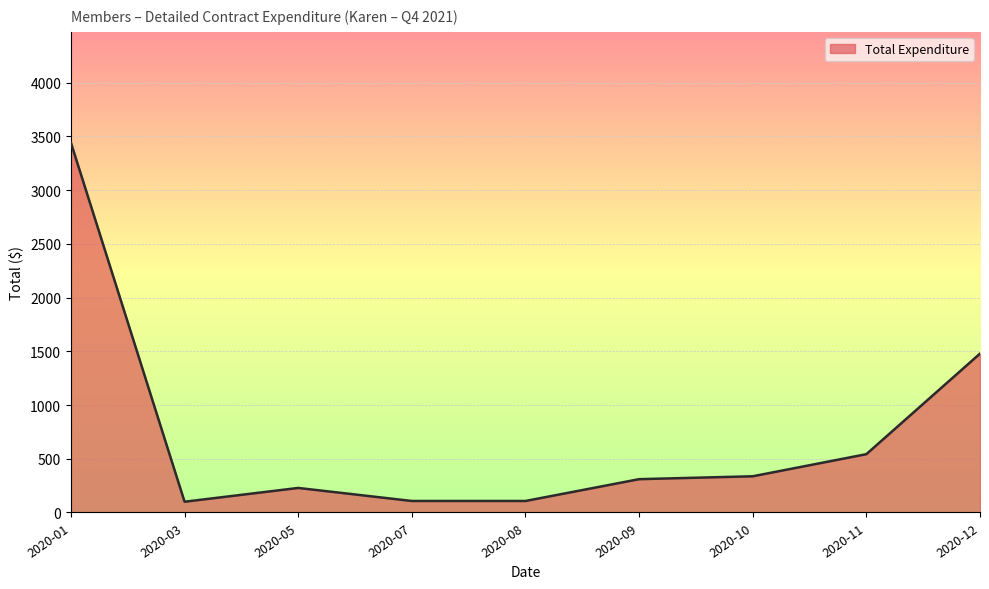

What is the minimum value shown in the chart?

100.0